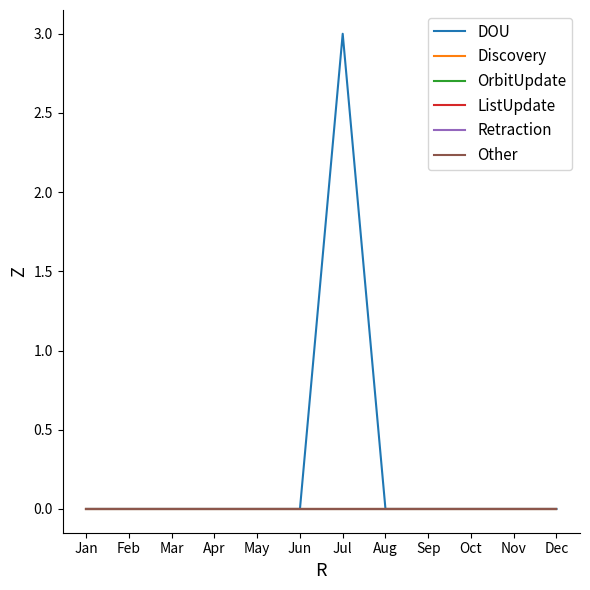

How many interior local peaks does the DOU series have?

1